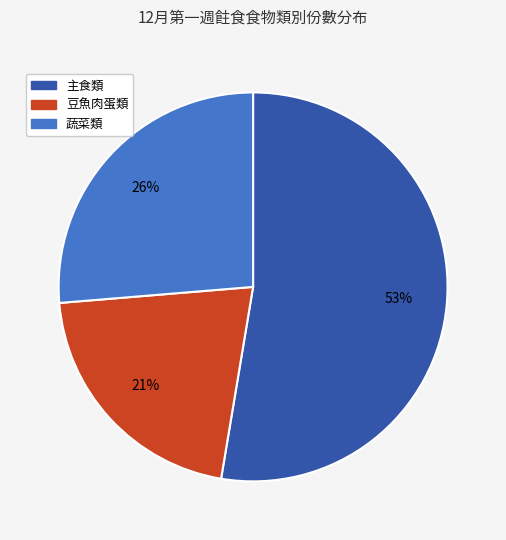

Combined, do 蔬菜類 and 主食類 account for over 50%?

Yes